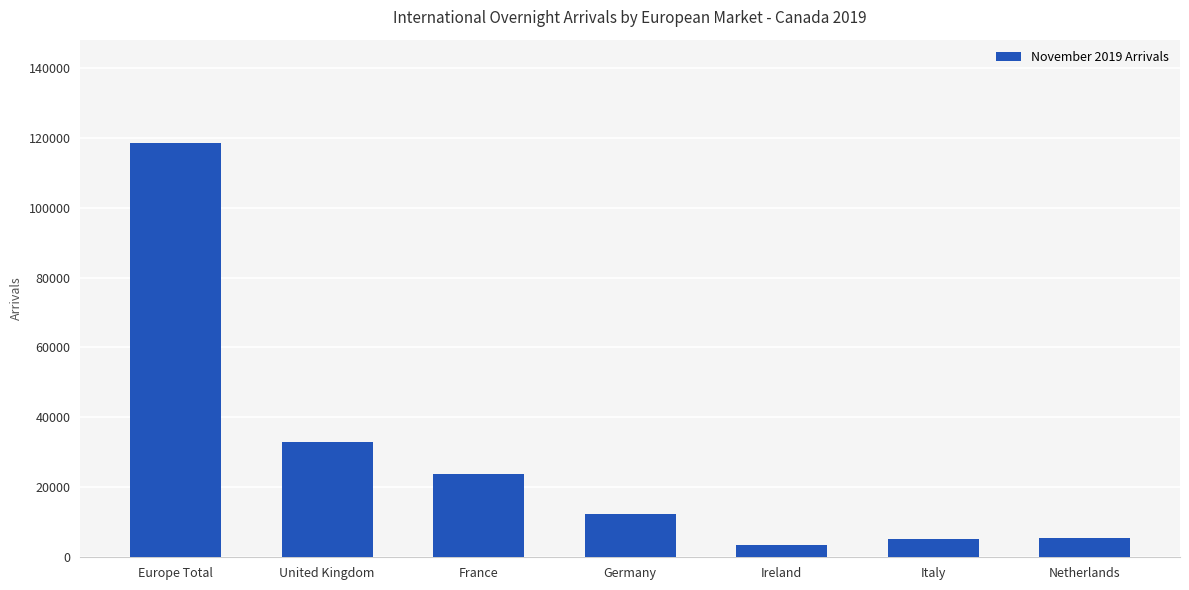

What is the difference between the values at Ireland and Netherlands?

1757